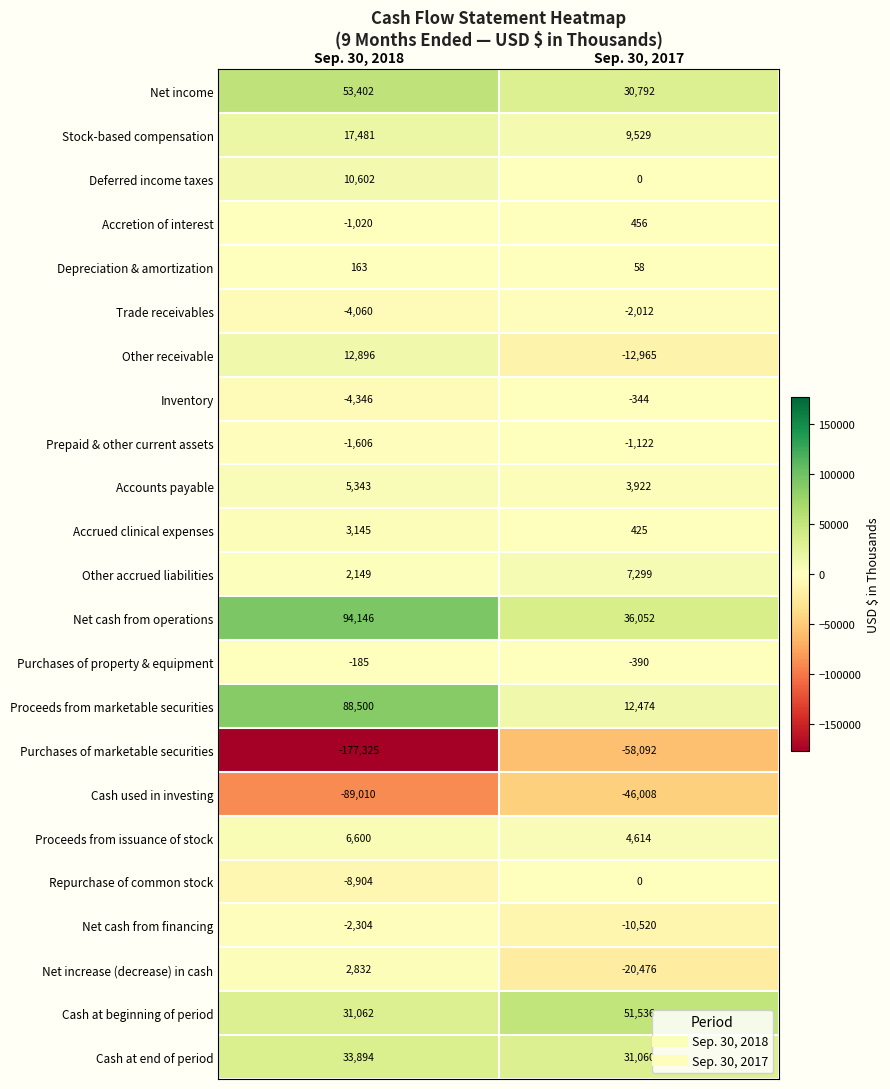

What is the greatest value displayed?

94146